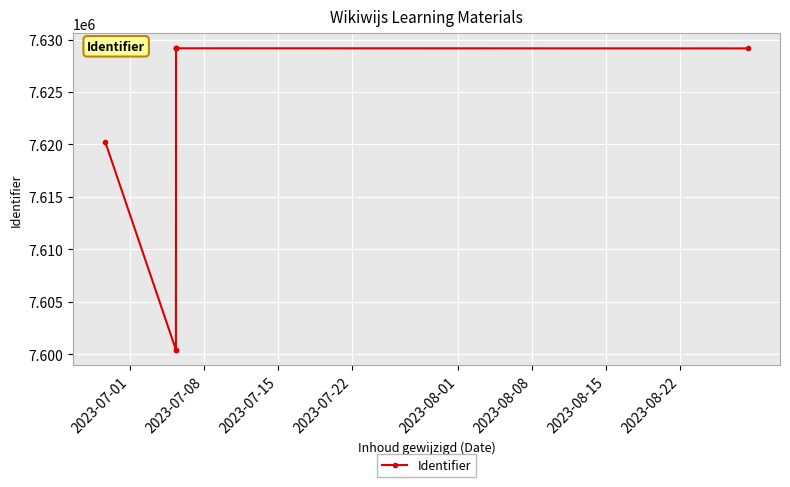

What is the average value?

7619679